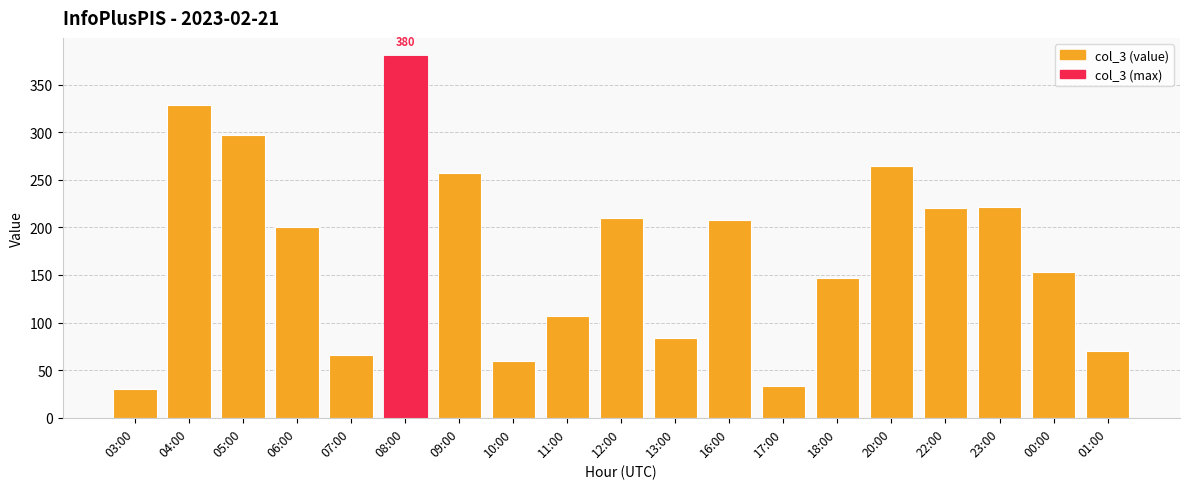

Is it true that the value at 11:00 is 107?

True